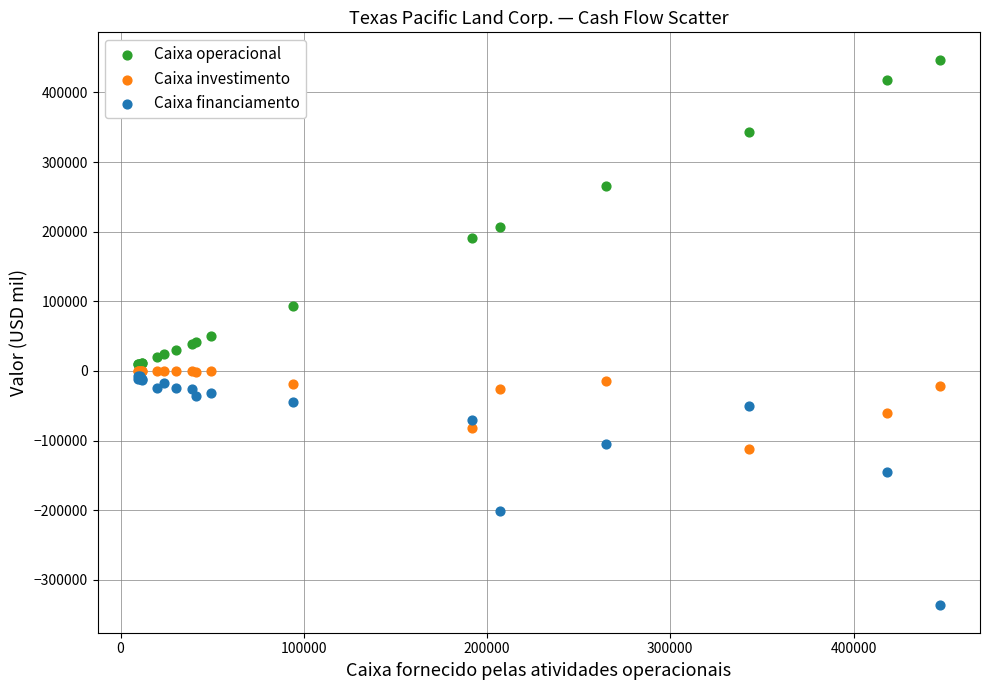

In the Caixa operacional series, what Y value is closest to 228271?

207037